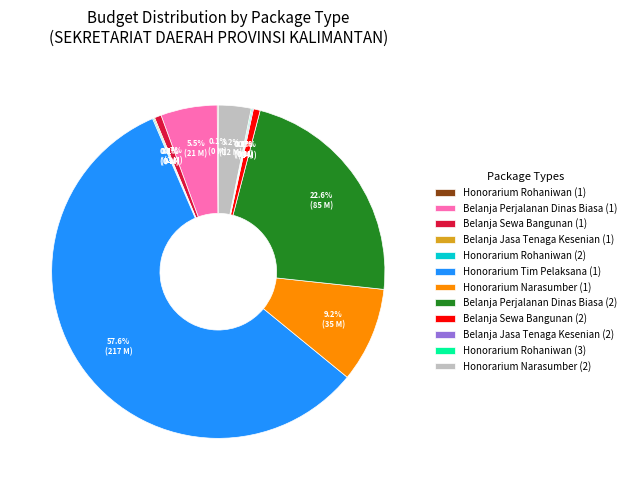

What portion of the pie excludes Belanja Sewa Bangunan (2)?

99.3%